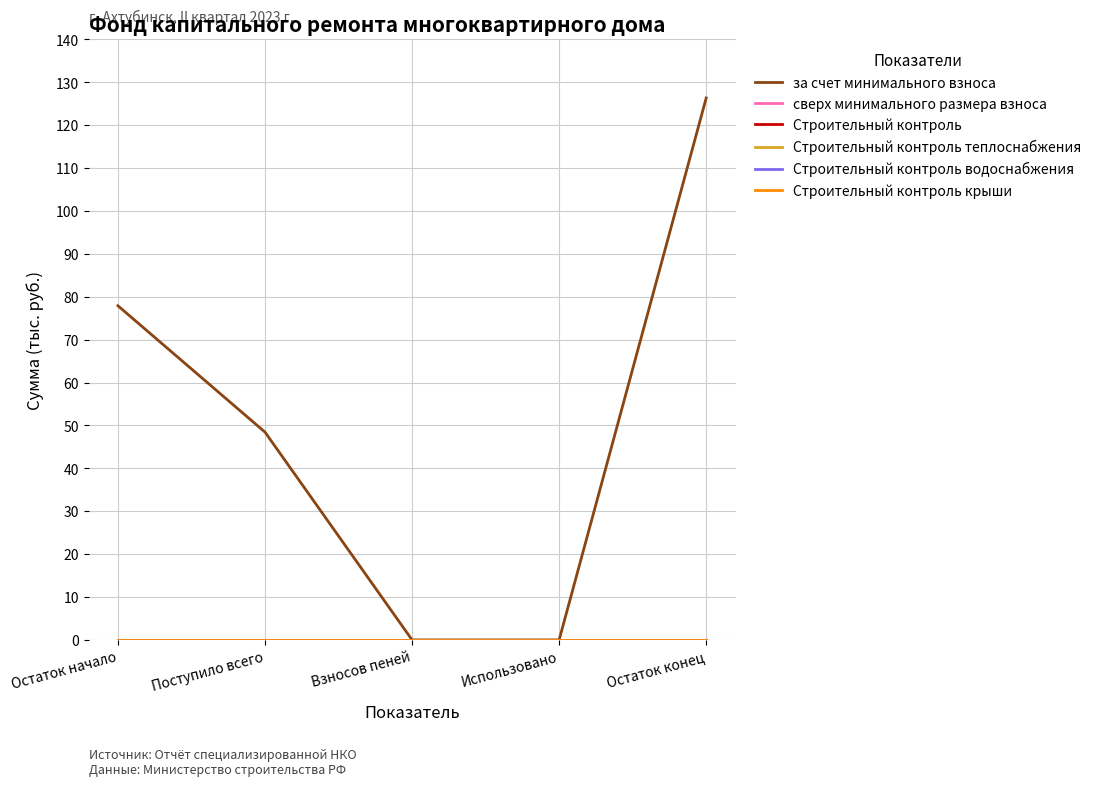

What is the approximate value of за счет минимального взноса at Поступило всего?

48.5